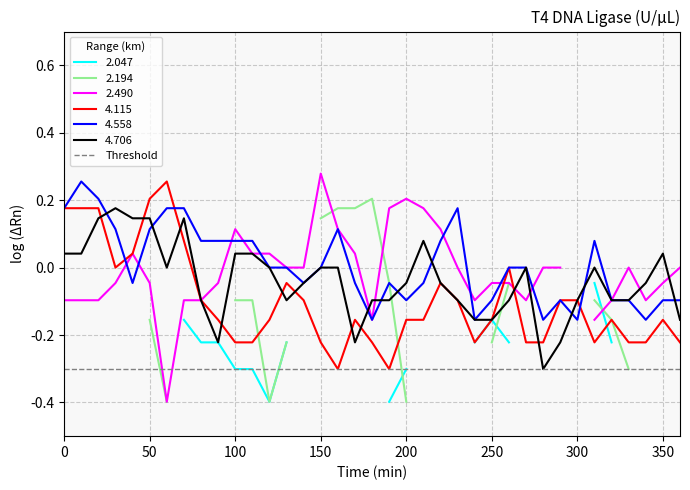

Which series changed the most between 00:00 and 01:10?

4.706